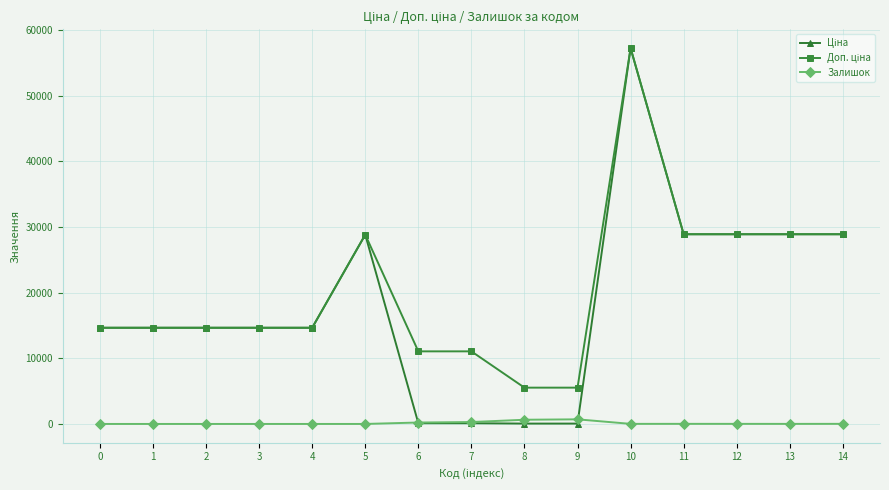

The value of Залишок at 0 is 0.0. True or false?

True